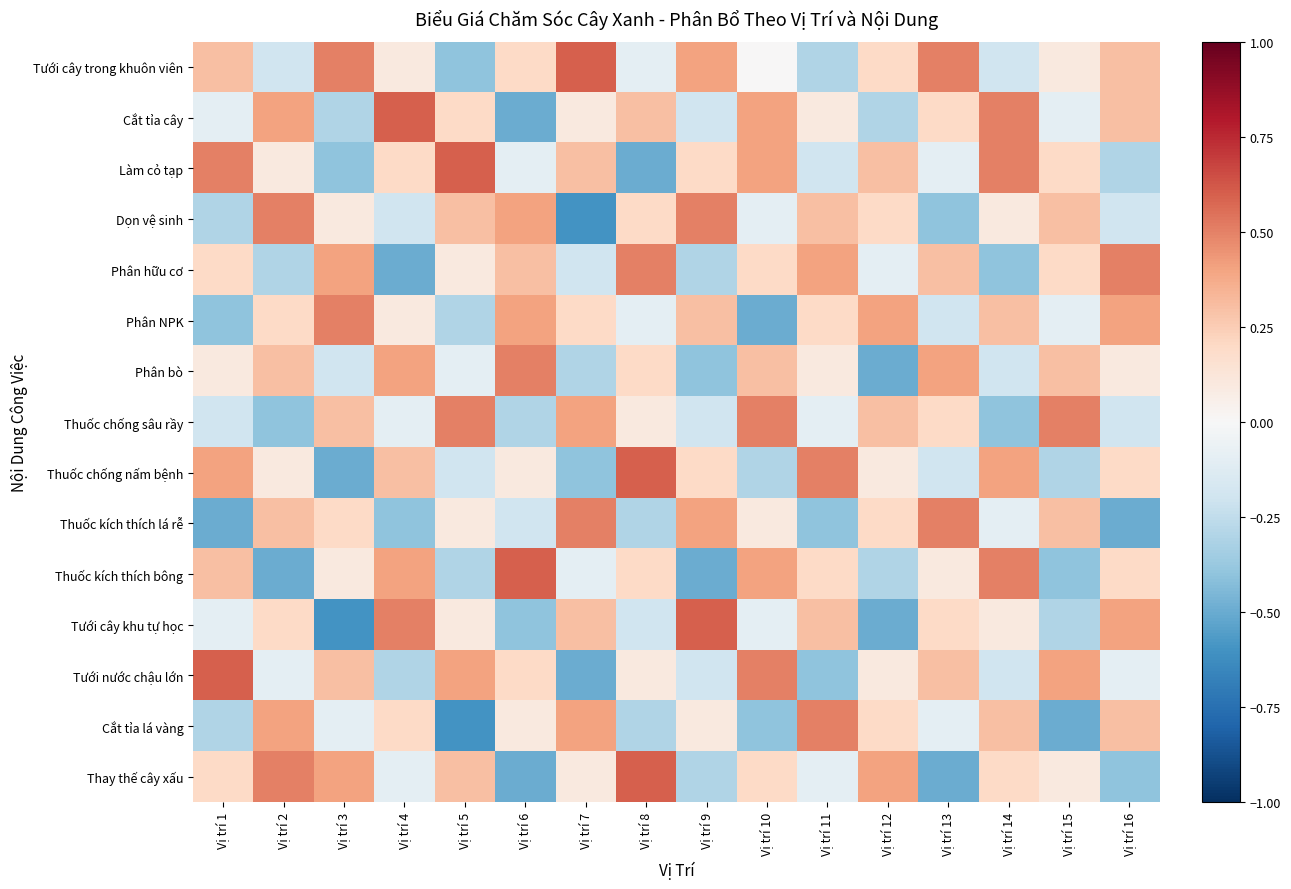

How many distinct data groups are displayed?

15